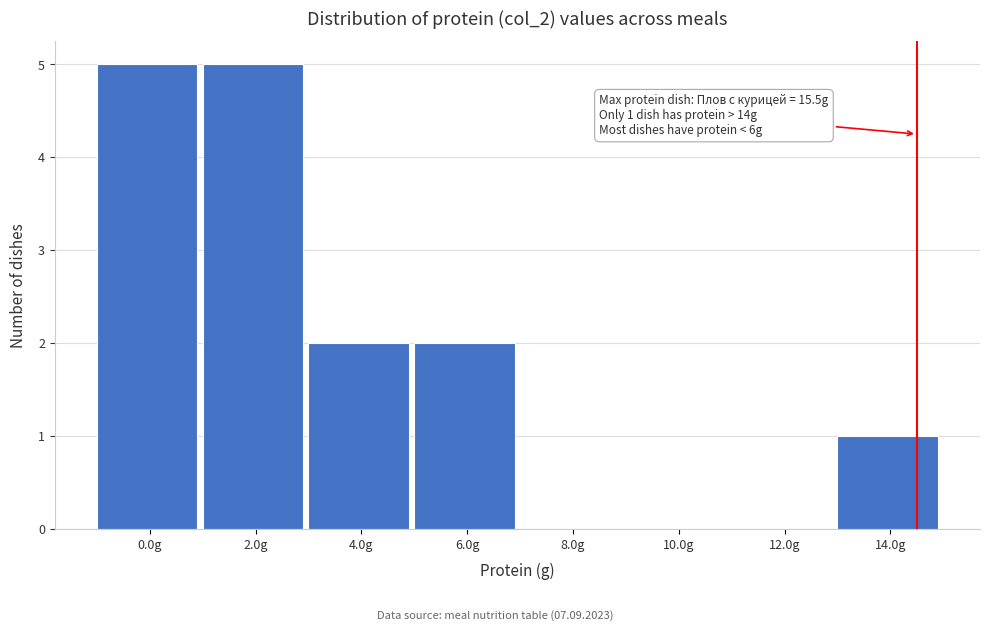

Reading left to right, what are all the values shown in this chart?

0.0g=5	2.0g=5	4.0g=2	6.0g=2	8.0g=0	10.0g=0	12.0g=0	14.0g=1